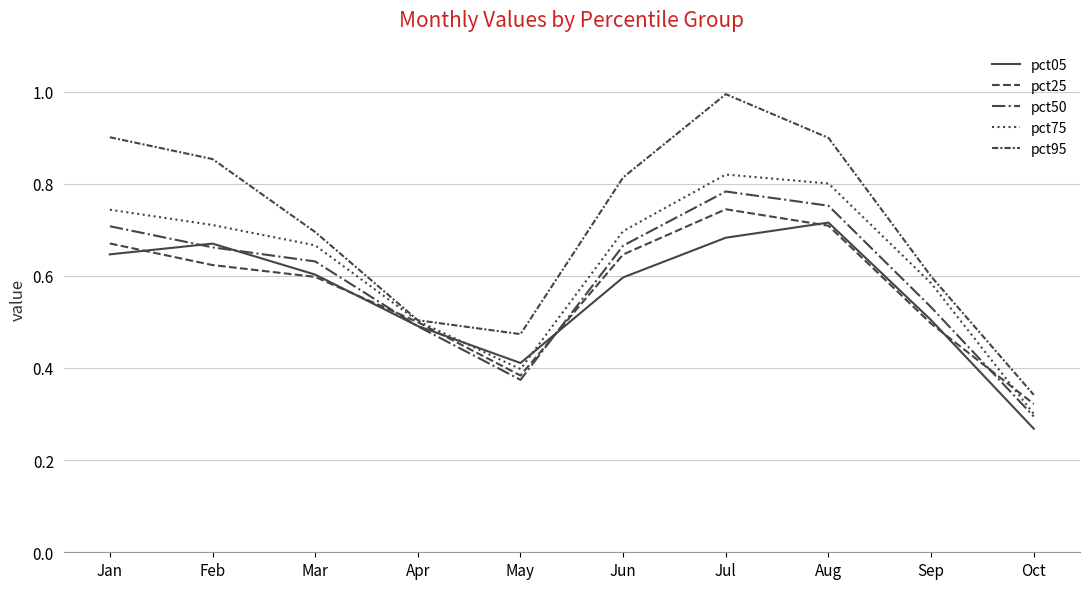

Does the chart display data point markers on the line(s)?

No